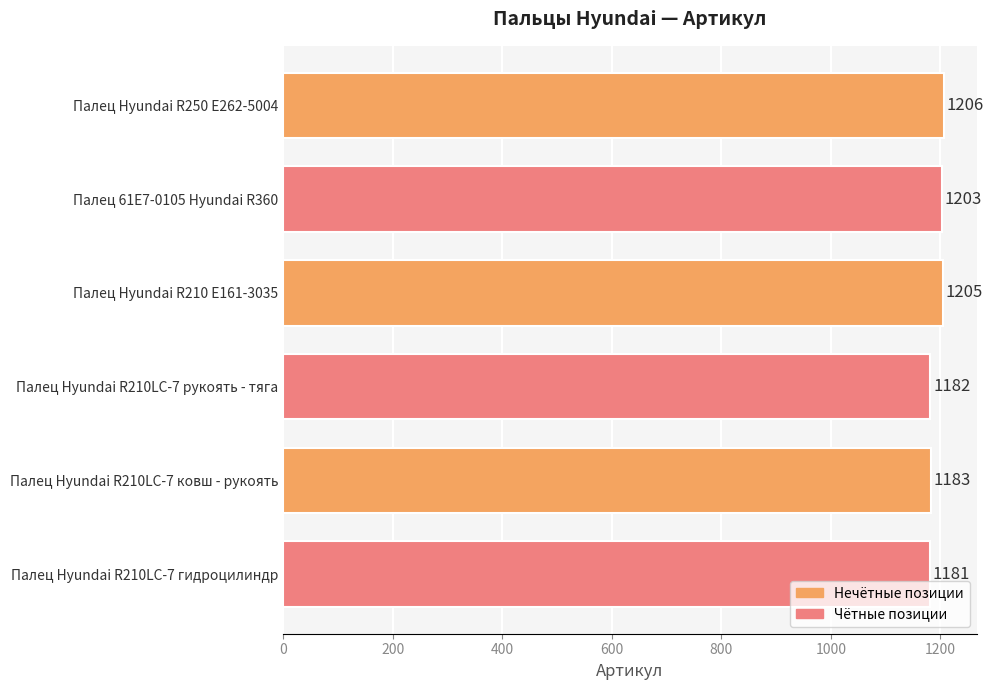

Reading bottom to top, what are all the values shown in this chart?

Палец Hyundai R210LC-7 гидроцилиндр=1181	Палец Hyundai R210LC-7 ковш - рукоять=1183	Палец Hyundai R210LC-7 рукоять - тяга=1182	Палец Hyundai R210 E161-3035=1205	Палец 61E7-0105 Hyundai R360=1203	Палец Hyundai R250 E262-5004=1206